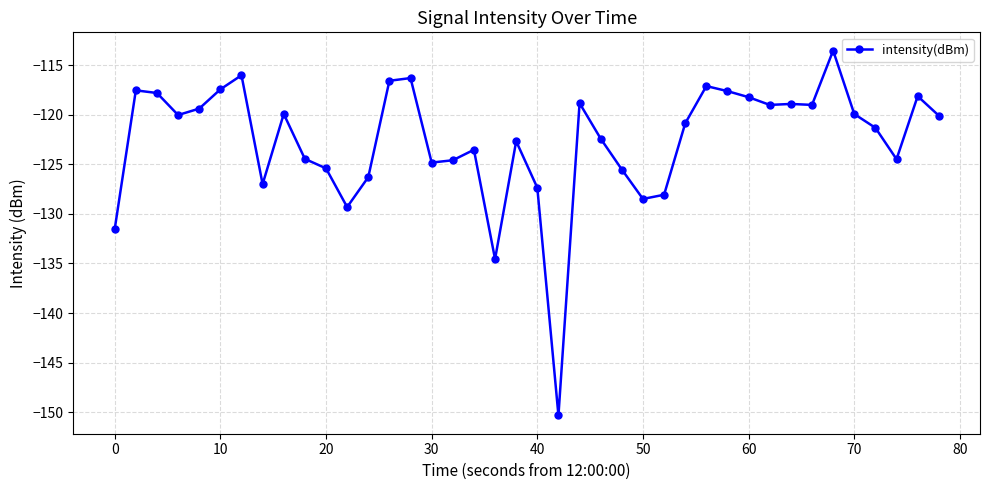

True or false: the data has more than 0 interior local peaks.

True